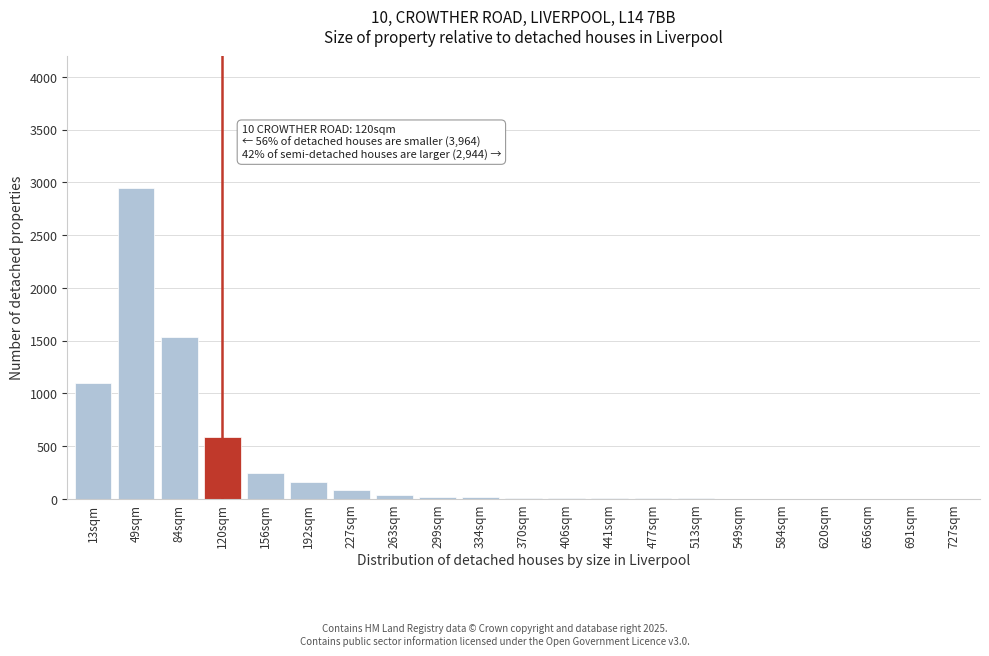

What is the greatest value displayed?

2950